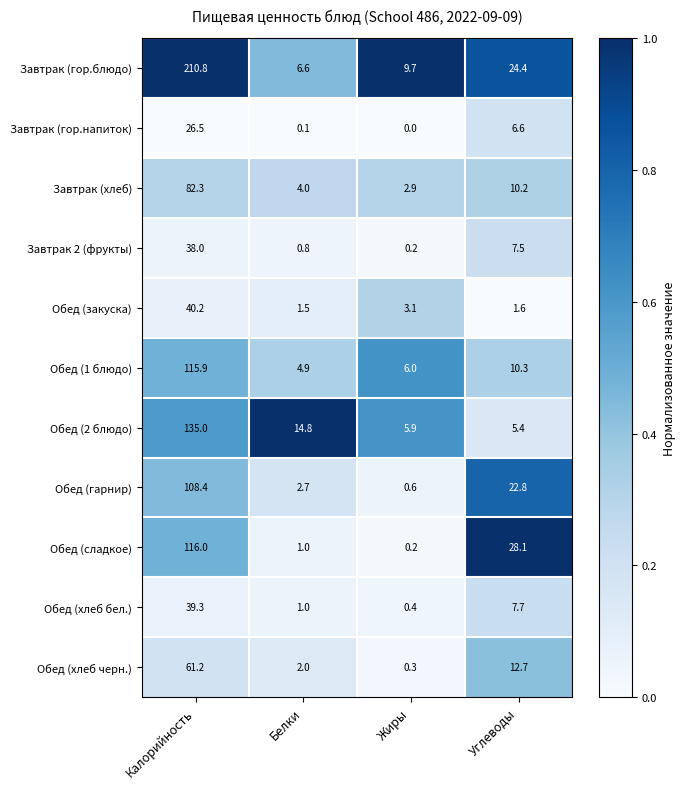

Which series has the largest total across all categories?

Завтрак (гор.блюдо)